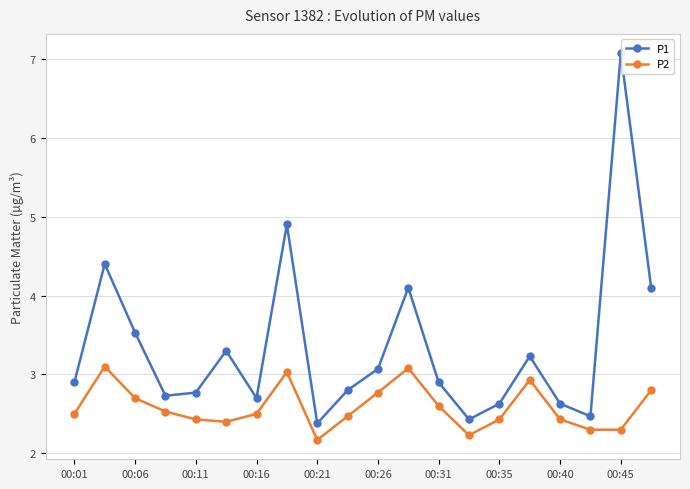

True or false: P2 and P1 cross at least once.

False